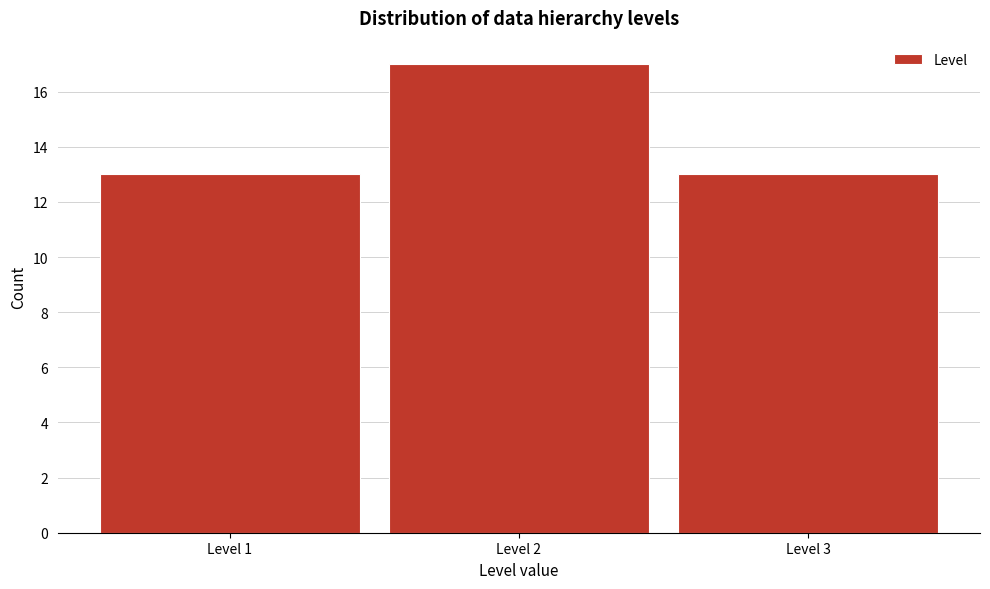

Reading left to right, extract all data points from this chart.

Level 1=13	Level 2=17	Level 3=13